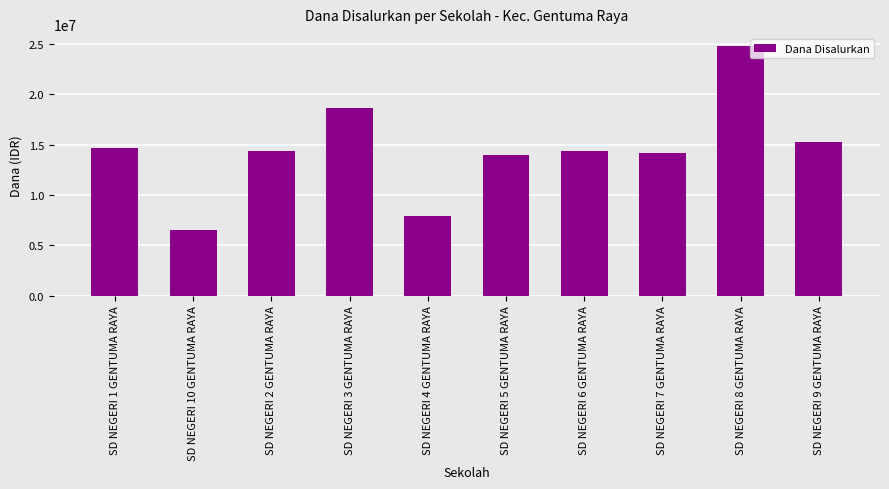

What is the difference between the maximum and second lowest values?

16875000